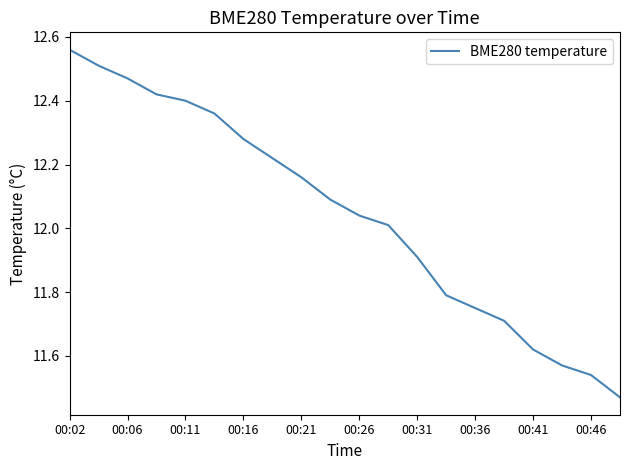

What is the difference between the maximum and minimum values?

1.1